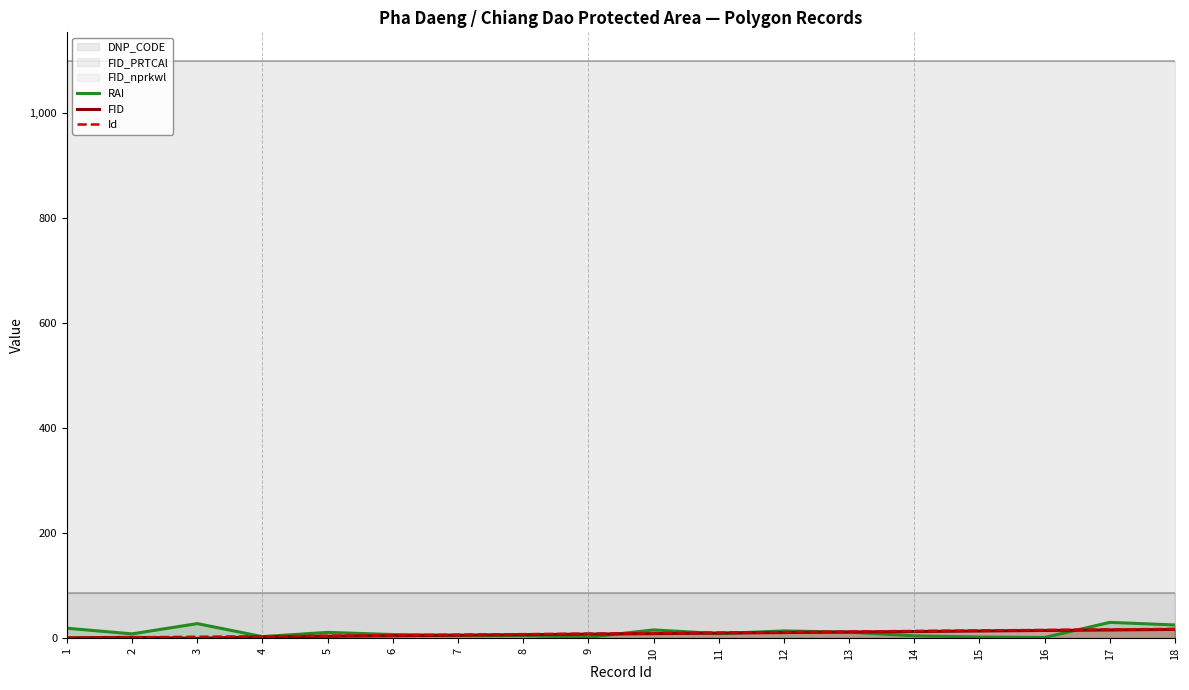

The RAI series shows 11.7 at 13. True or false?

True